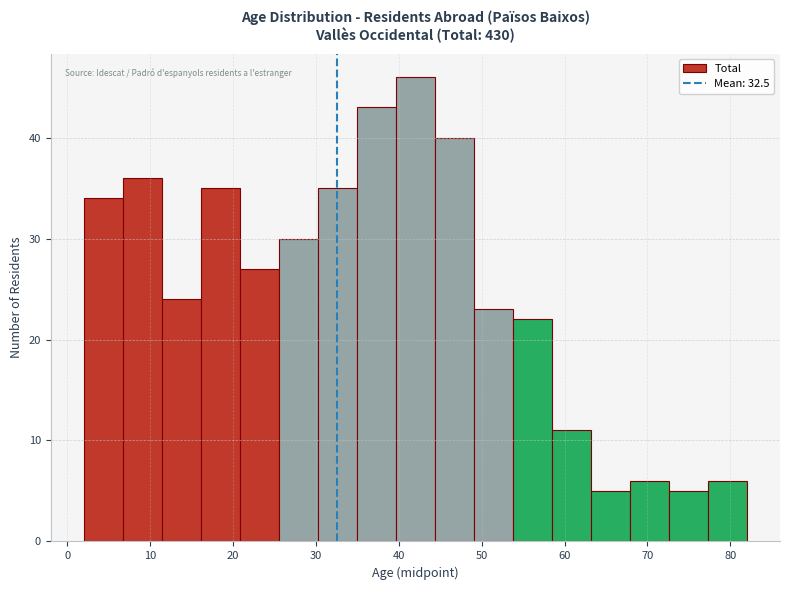

What is the height of the bar covering 58 to 63 on the x-axis? Neither the bar edges nor the heights are printed on the chart, so give them approximately, as read against the axes.

11